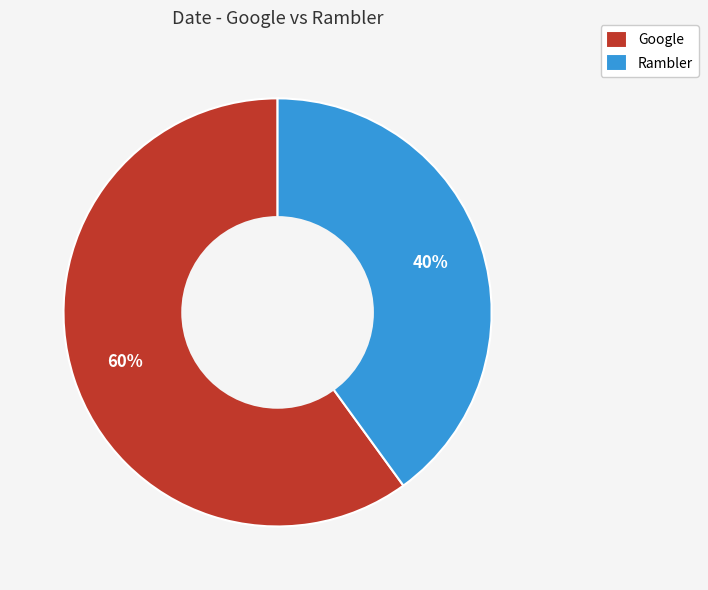

Is there any slice that represents more than half of the pie?

Yes